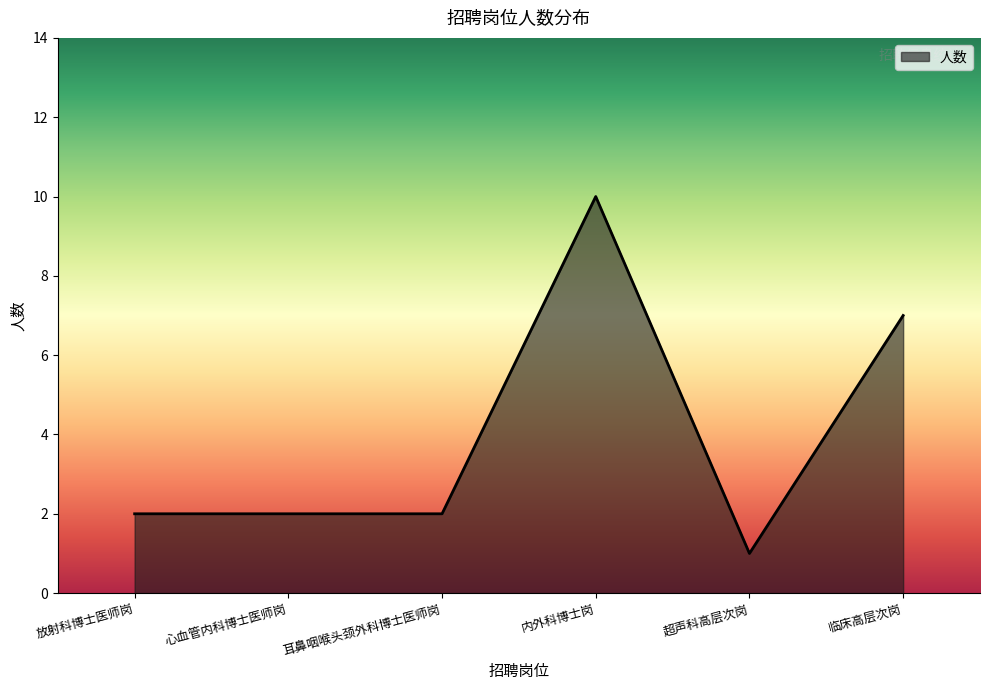

Which label corresponds to the largest value in the chart?

内外科博士岗